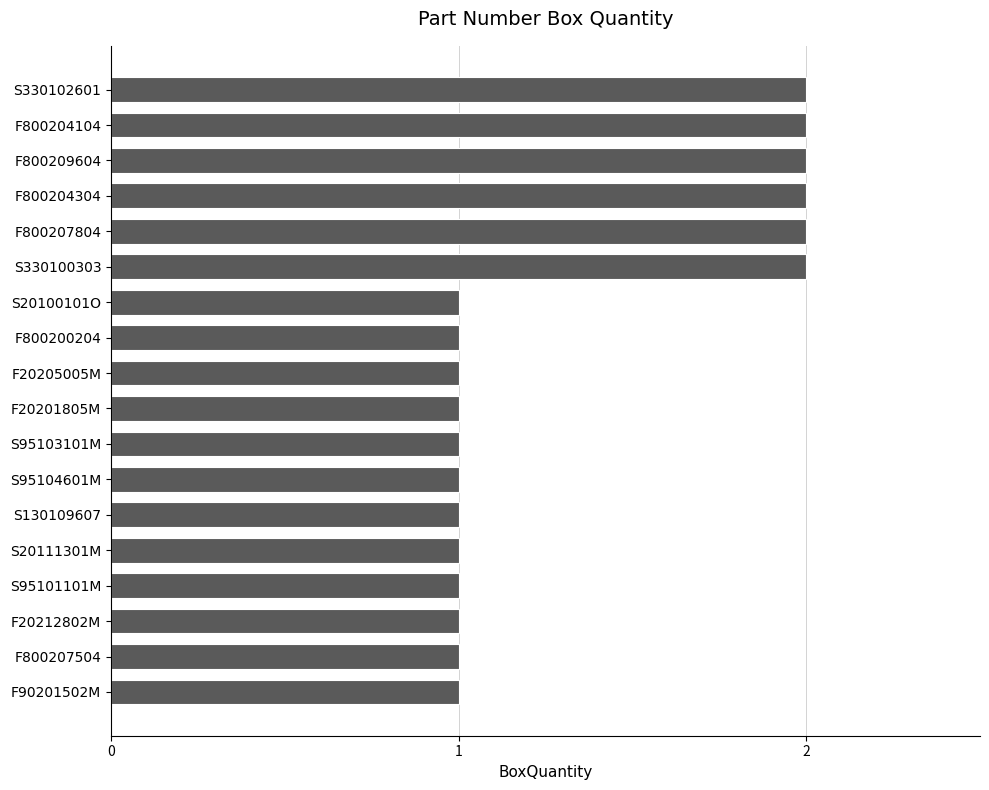

Does the chart contain any negative values?

No